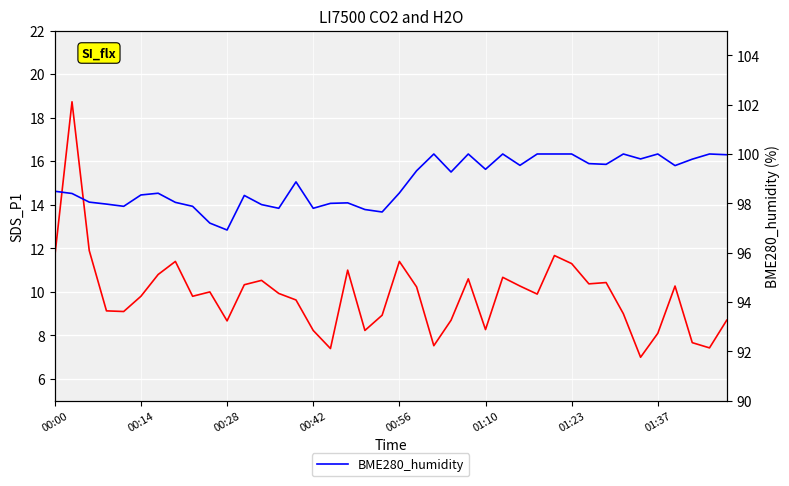

Which series has the widest spread of values?

SDS_P1